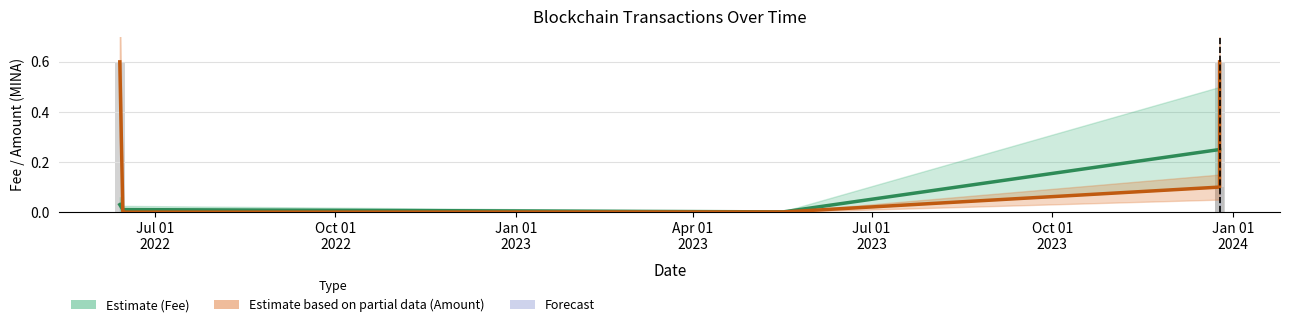

Is it true that Fee (Estimate) equals 0.0 at Jan 01
2023?

True